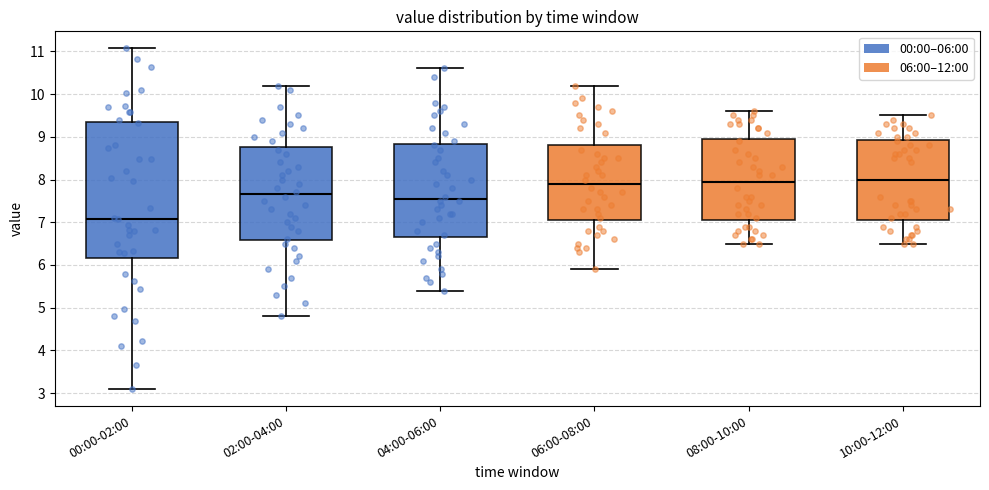

Reading left to right, read every box against the y-axis: the position of its median line, the range the box covers, and the ends of its whiskers. The values are not printed on the chart, so give them approximately, as read against the axis.

00:00-02:00: median 7.1, box 6.2 to 9.3, whiskers 3.1 to 11.1
02:00-04:00: median 7.7, box 6.6 to 8.8, whiskers 4.8 to 10.2
04:00-06:00: median 7.6, box 6.7 to 8.8, whiskers 5.4 to 10.6
06:00-08:00: median 7.9, box 7.1 to 8.8, whiskers 5.9 to 10.2
08:00-10:00: median 8.0, box 7.1 to 9.0, whiskers 6.5 to 9.6
10:00-12:00: median 8.0, box 7.1 to 8.9, whiskers 6.5 to 9.5